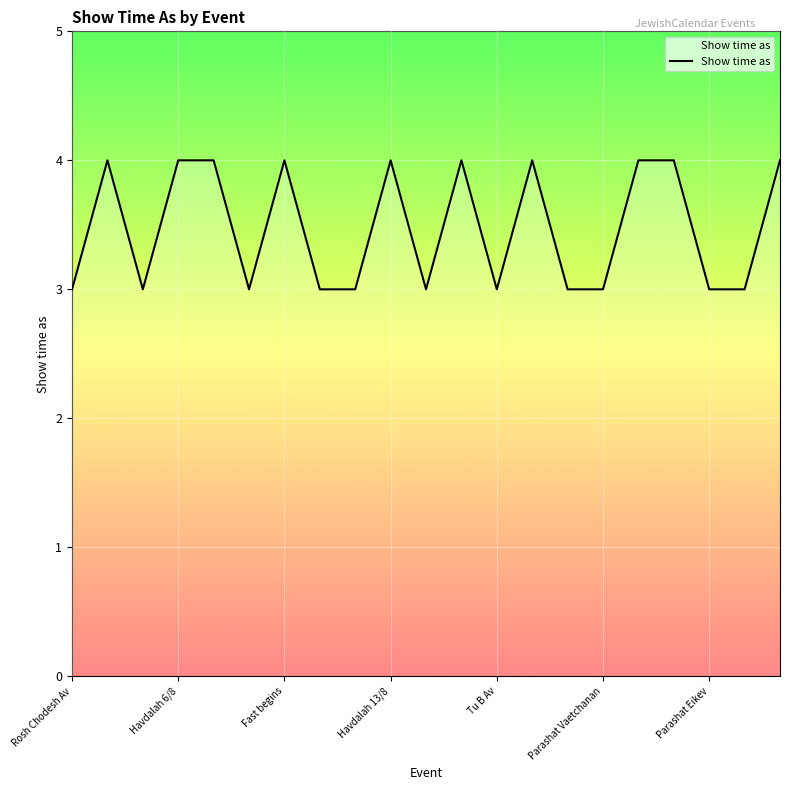

What is the greatest value displayed?

4